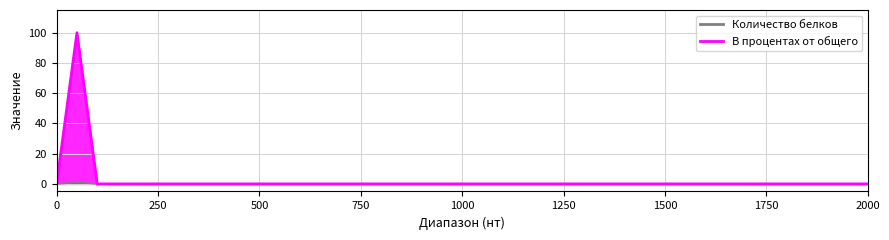

How many data points does each series have?

22